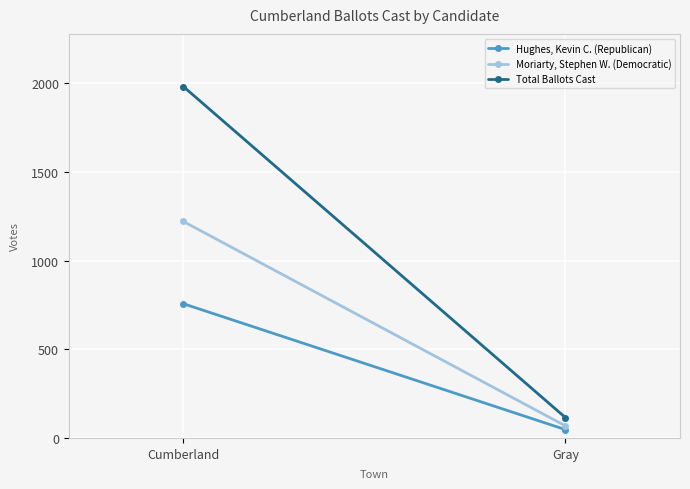

The value of Hughes, Kevin C. (Republican) at Gray is 47. True or false?

True